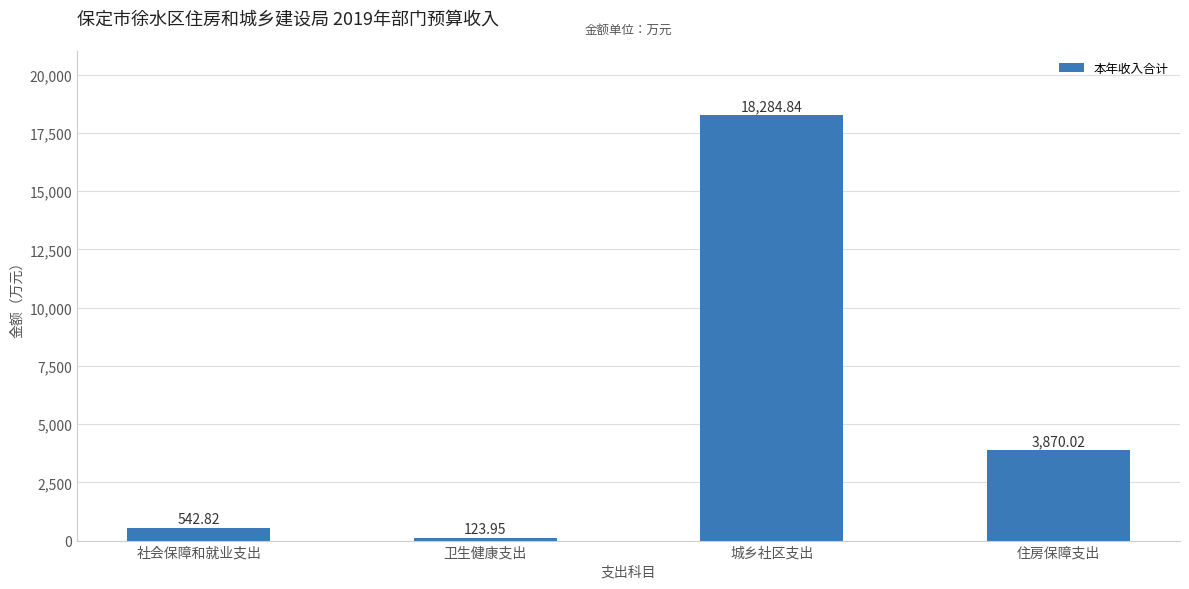

How many distinct data groups are displayed?

1